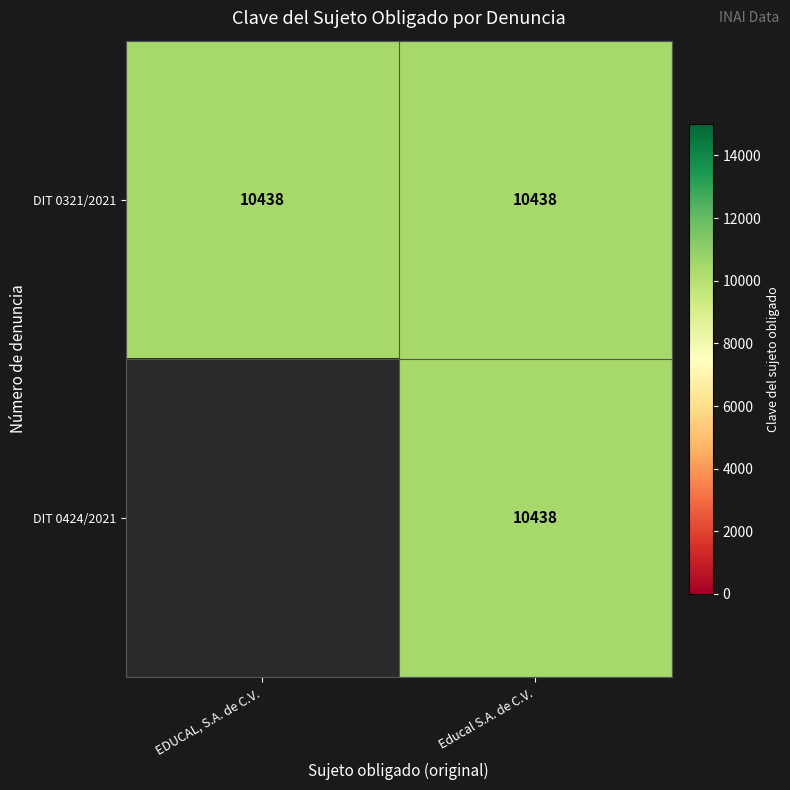

What is the average value of the DIT 0321/2021 series?

10438